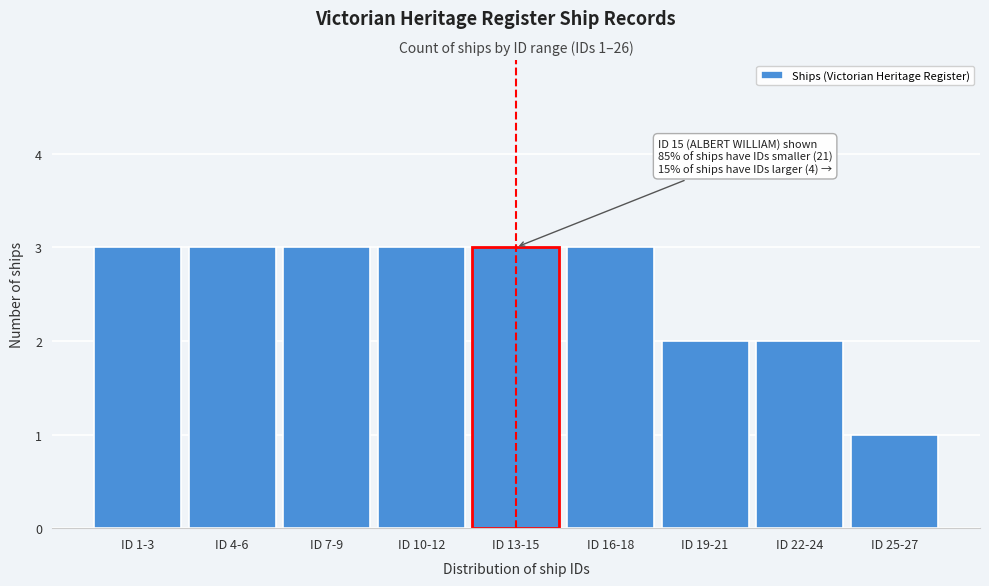

Reading left to right, what are all the values shown in this chart?

ID 1-3=3	ID 4-6=3	ID 7-9=3	ID 10-12=3	ID 13-15=3	ID 16-18=3	ID 19-21=2	ID 22-24=2	ID 25-27=1